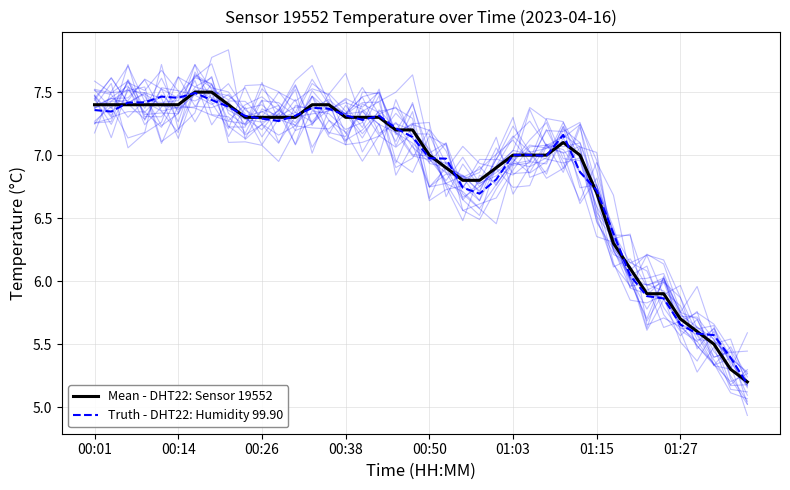

Is it true that Truth - DHT22: Humidity 99.90 equals 10.3 at 00:26?

False